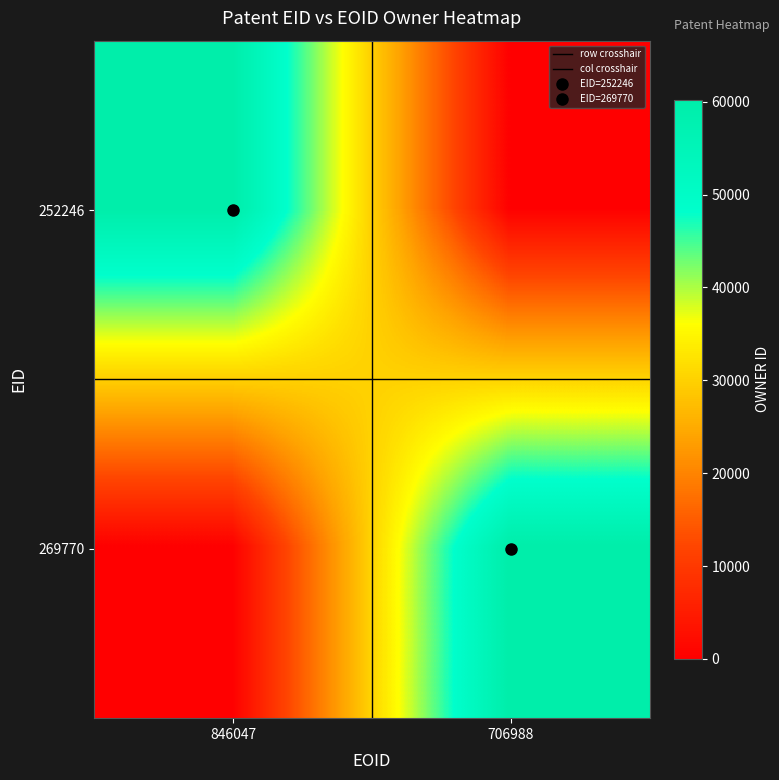

At how many categories does at least one series exceed 59806?

2